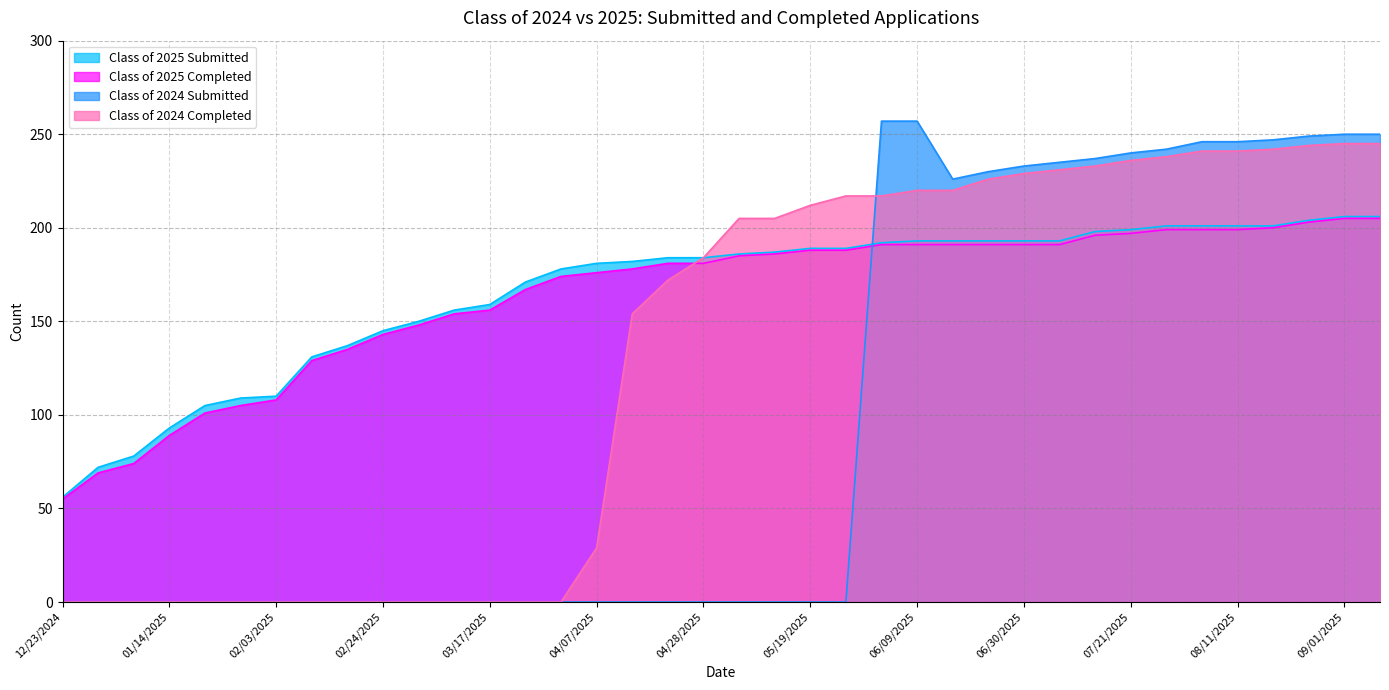

Between 01/27/2025 and 02/18/2025, which series saw the biggest shift?

Class of 2025 Completed